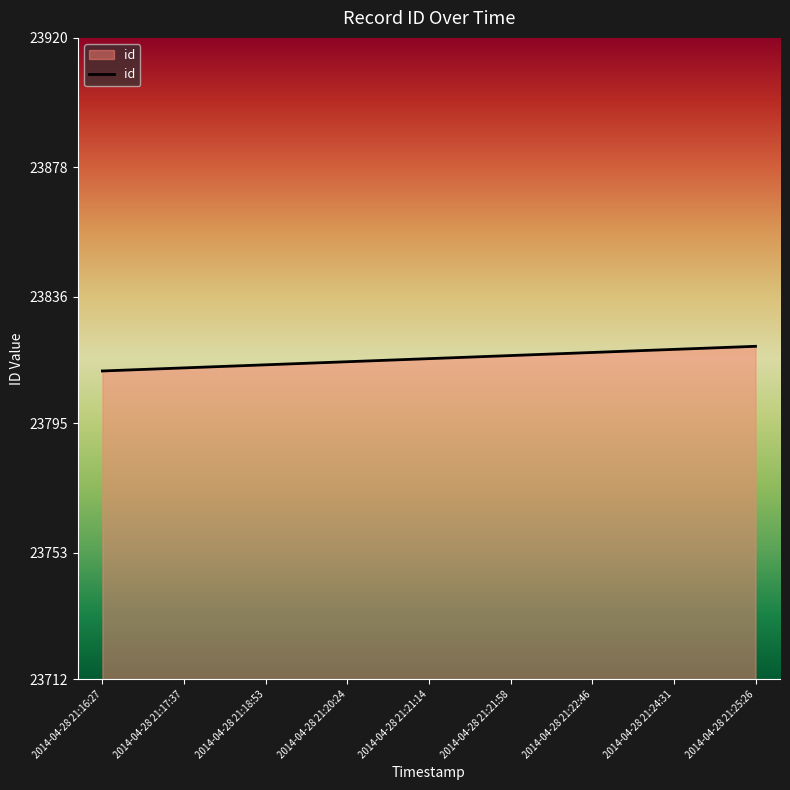

What is the difference between the maximum and second lowest values?

7